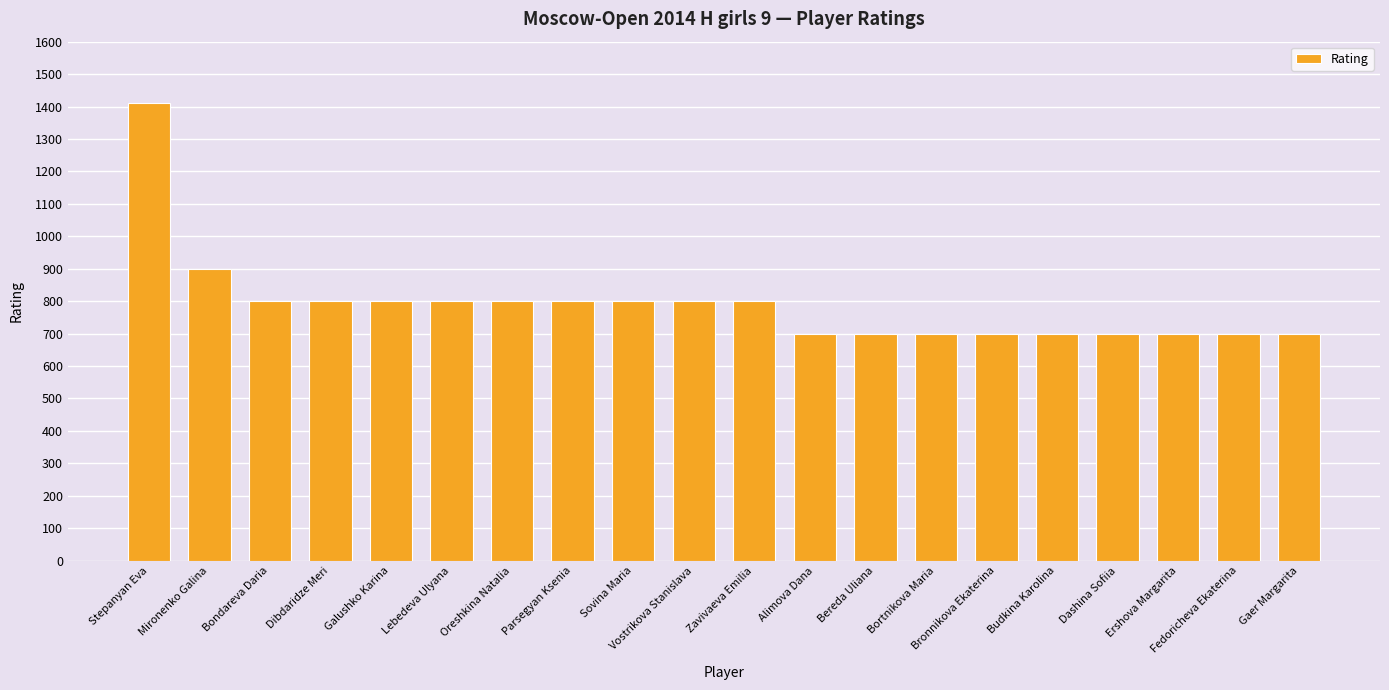

What is the difference between the maximum and second lowest values?

712